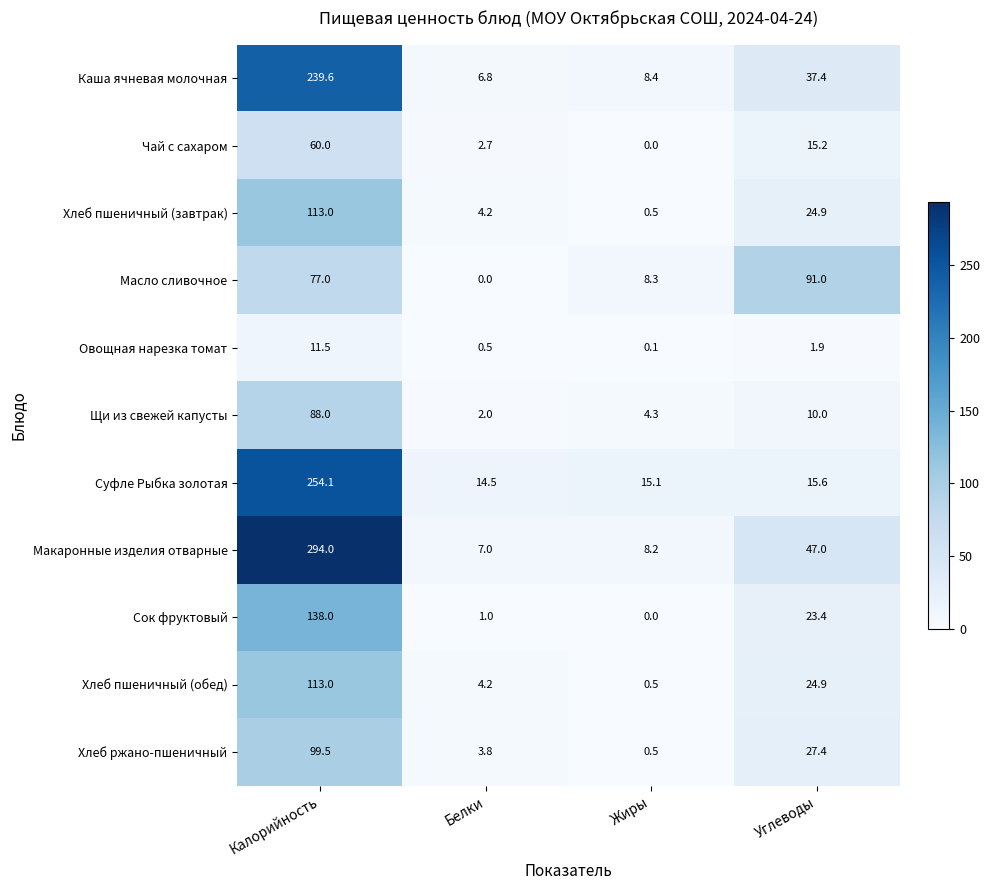

Is it true that Чай с сахаром equals 41.0 at Жиры?

False